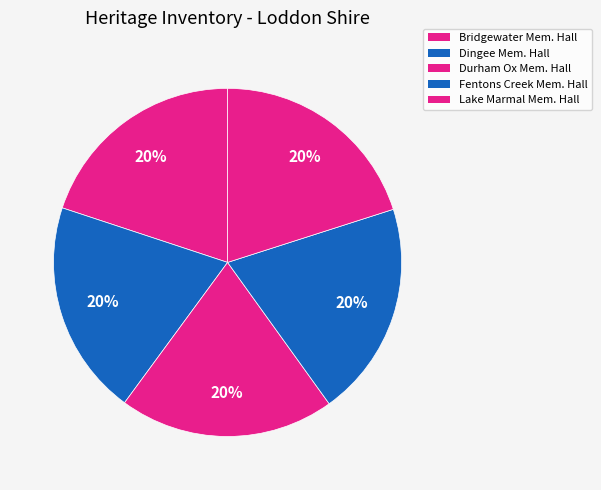

Count the number of slices in the pie.

5